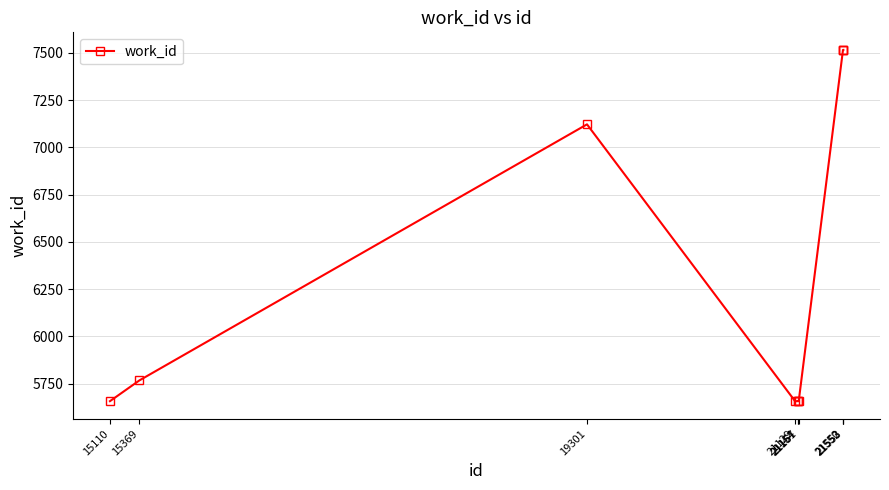

What is the greatest value displayed?

7516